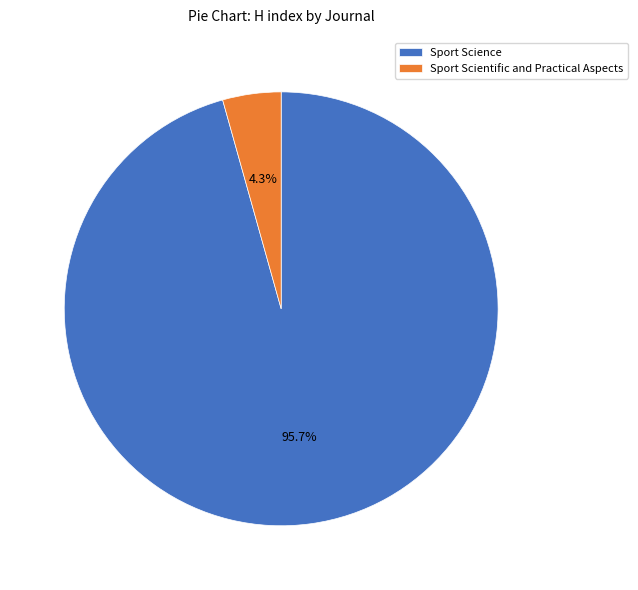

Between Sport Scientific and Practical Aspects and Sport Science, which is larger?

Sport Science